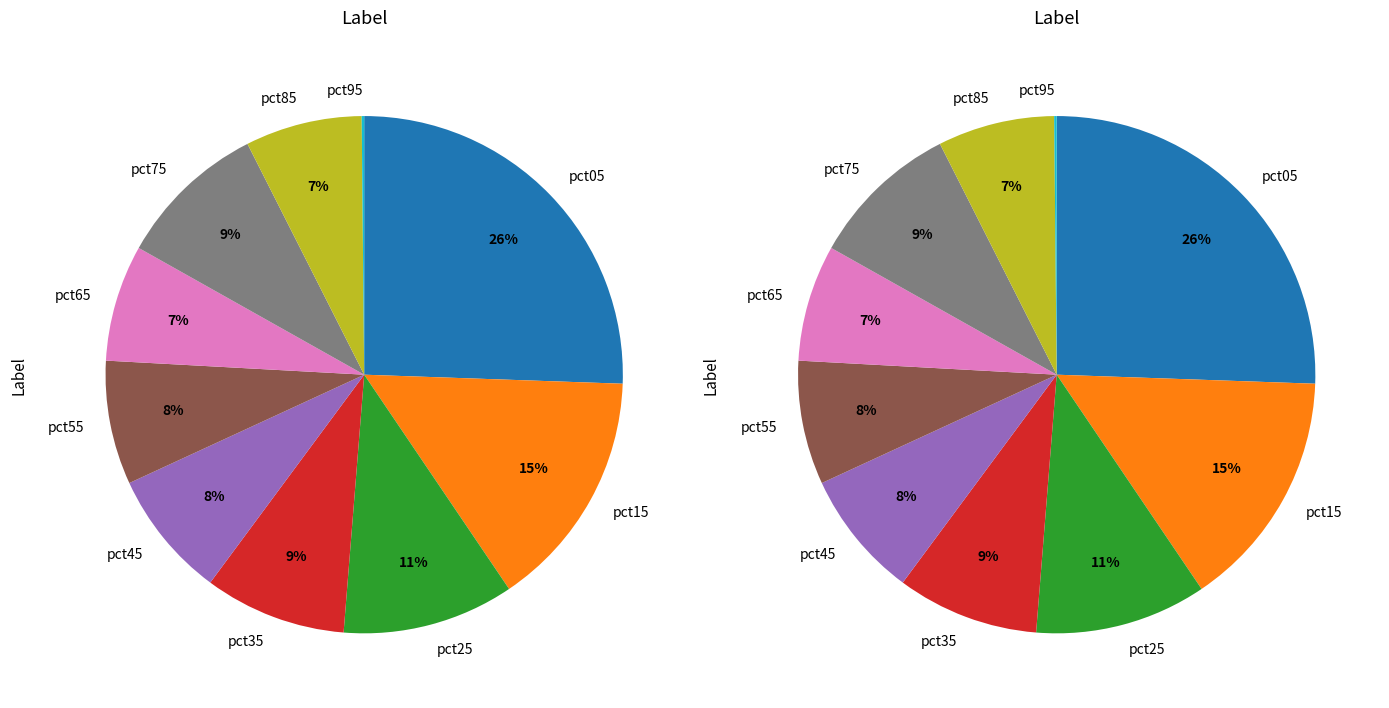

To the nearest percent, what percentage of the pie is pct35?

9%